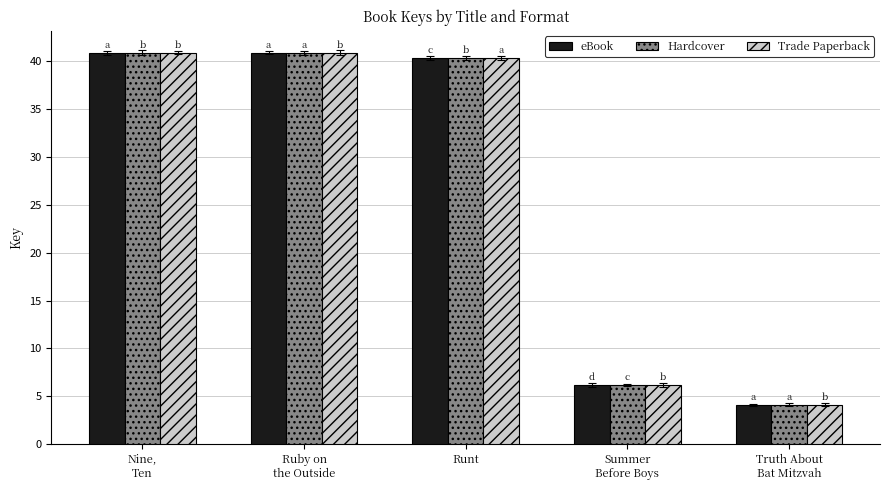

Reading left to right, transcribe all the data shown in this chart.

eBook: Nine,
Ten=40.9	Ruby on
the Outside=40.9	Runt=40.3	Summer
Before Boys=6.2	Truth About
Bat Mitzvah=4.1
Hardcover: Nine,
Ten=40.9	Ruby on
the Outside=40.9	Runt=40.3	Summer
Before Boys=6.2	Truth About
Bat Mitzvah=4.1
Trade Paperback: Nine,
Ten=40.9	Ruby on
the Outside=40.9	Runt=40.3	Summer
Before Boys=6.2	Truth About
Bat Mitzvah=4.1